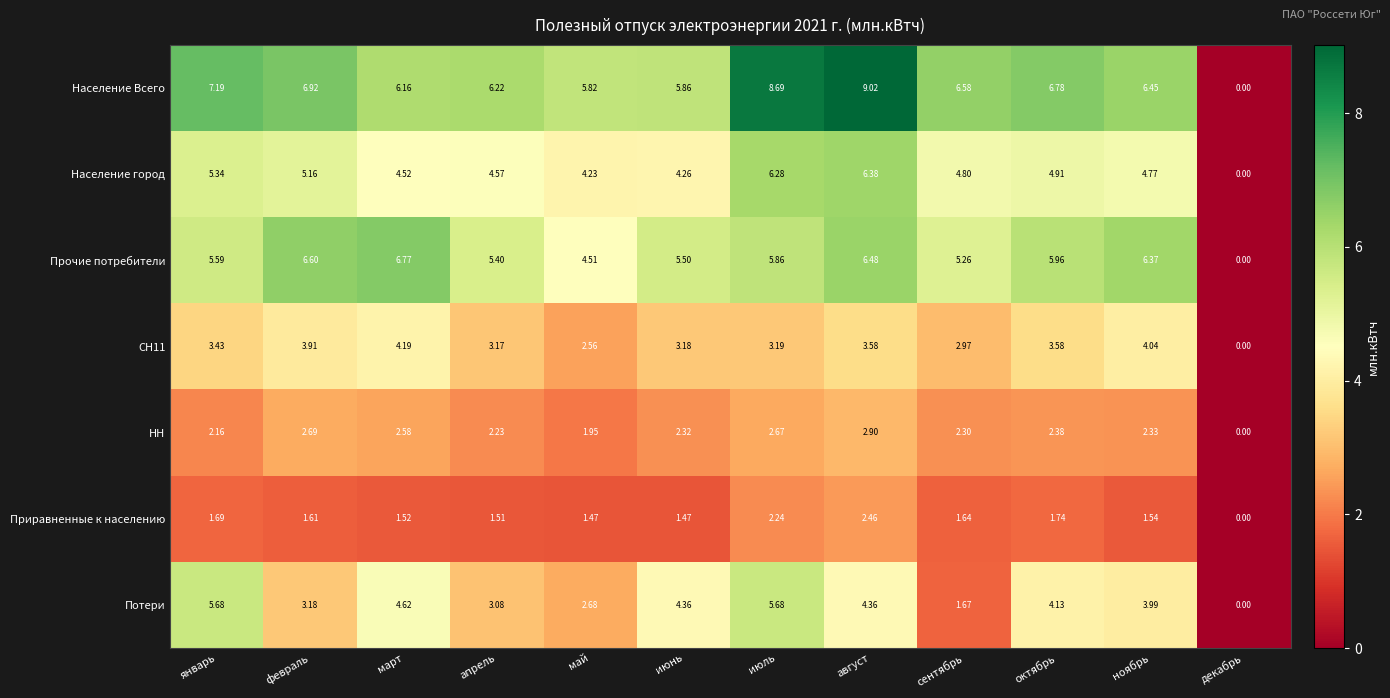

At which category is the sum across all series the highest?

август